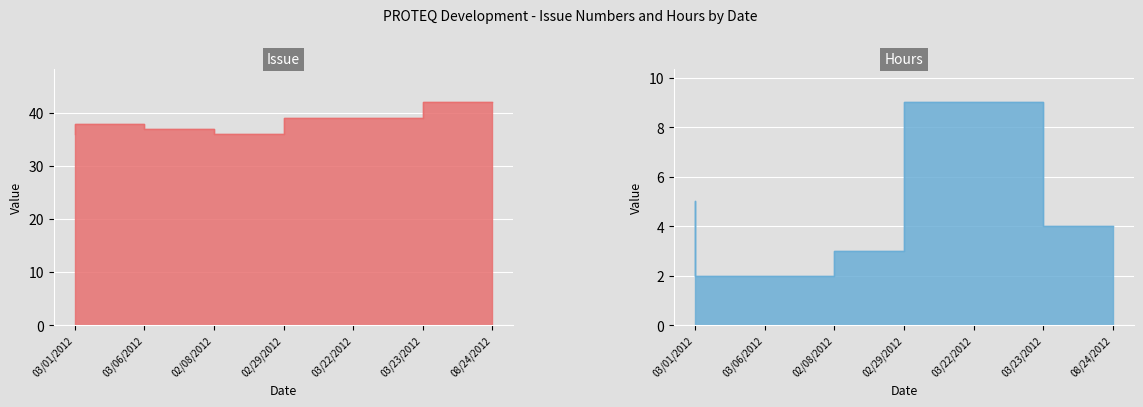

What is the average value of the Issue series?

38